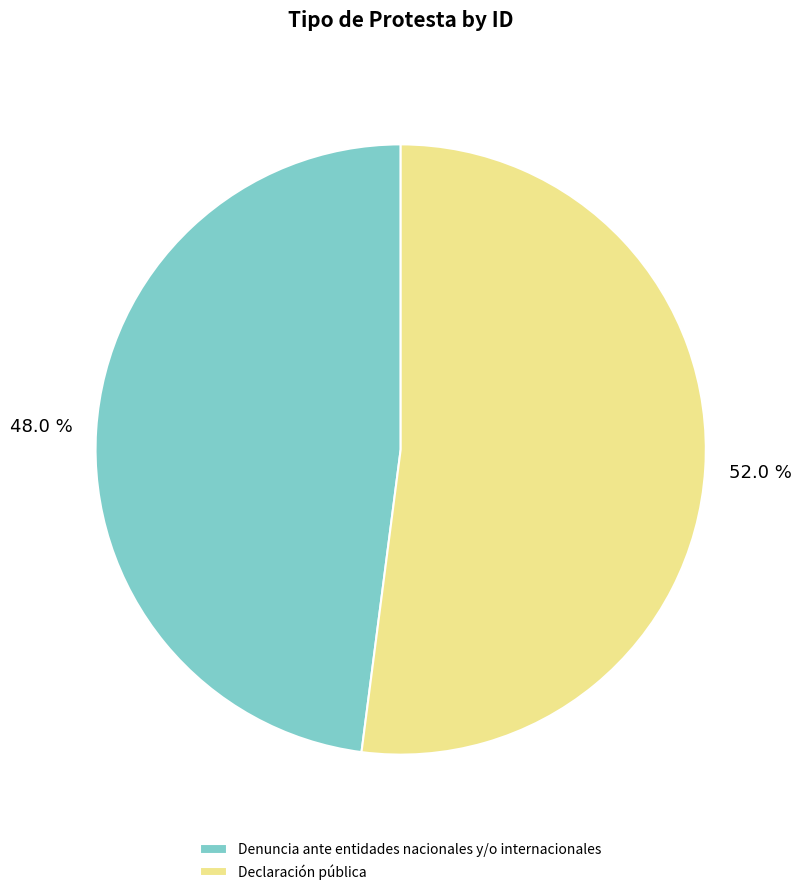

Approximately how many times larger is the value at Declaración pública compared to Denuncia ante entidades nacionales y/o internacionales?

1.1